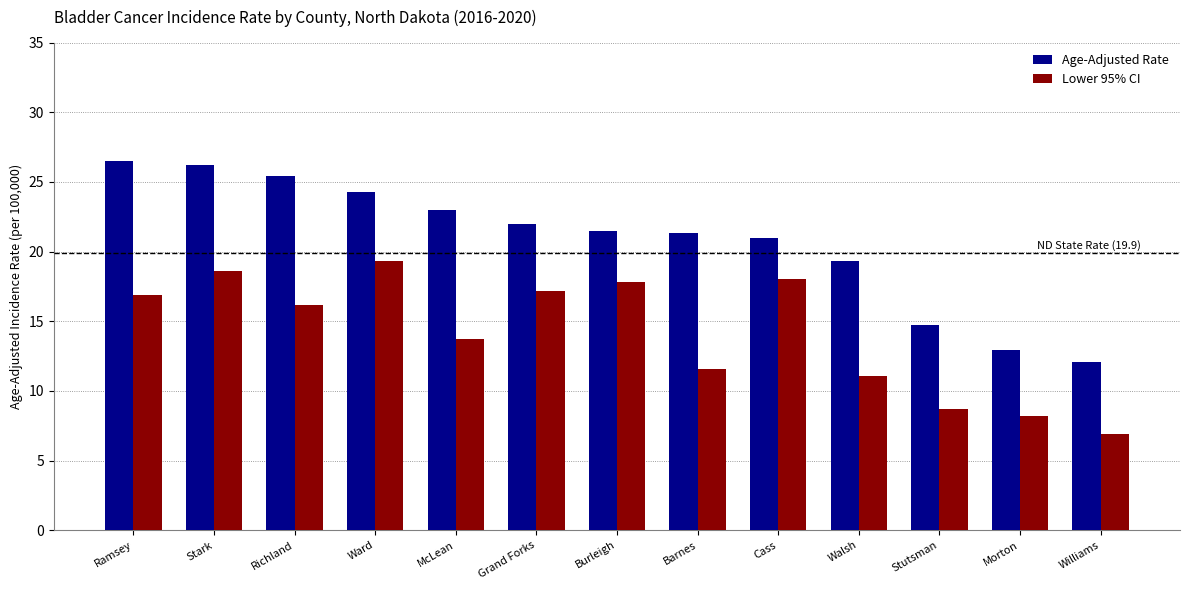

Which series has the largest range (max minus min)?

Age-Adjusted Rate